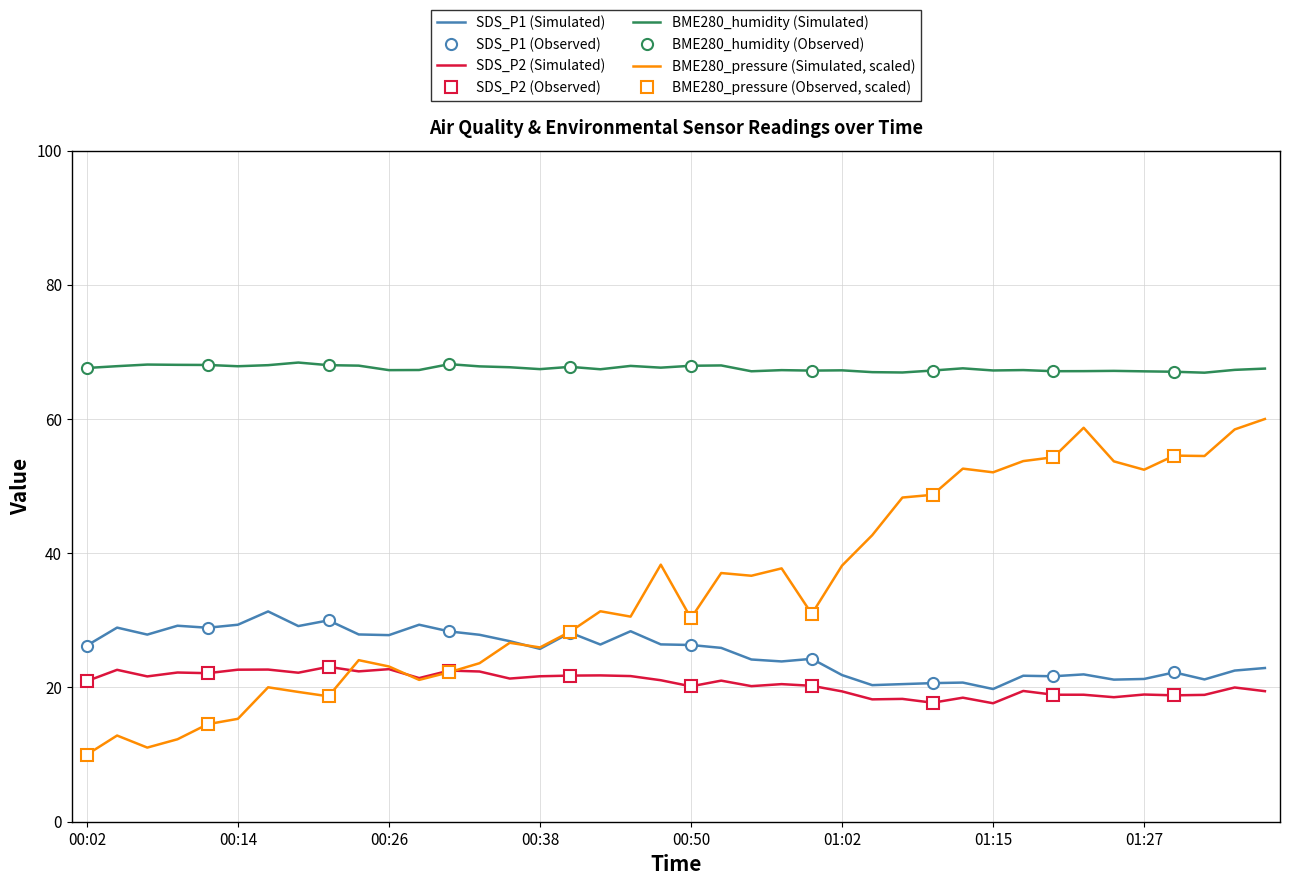

Which series changed the most between 00:55 and 01:27?

BME280_pressure